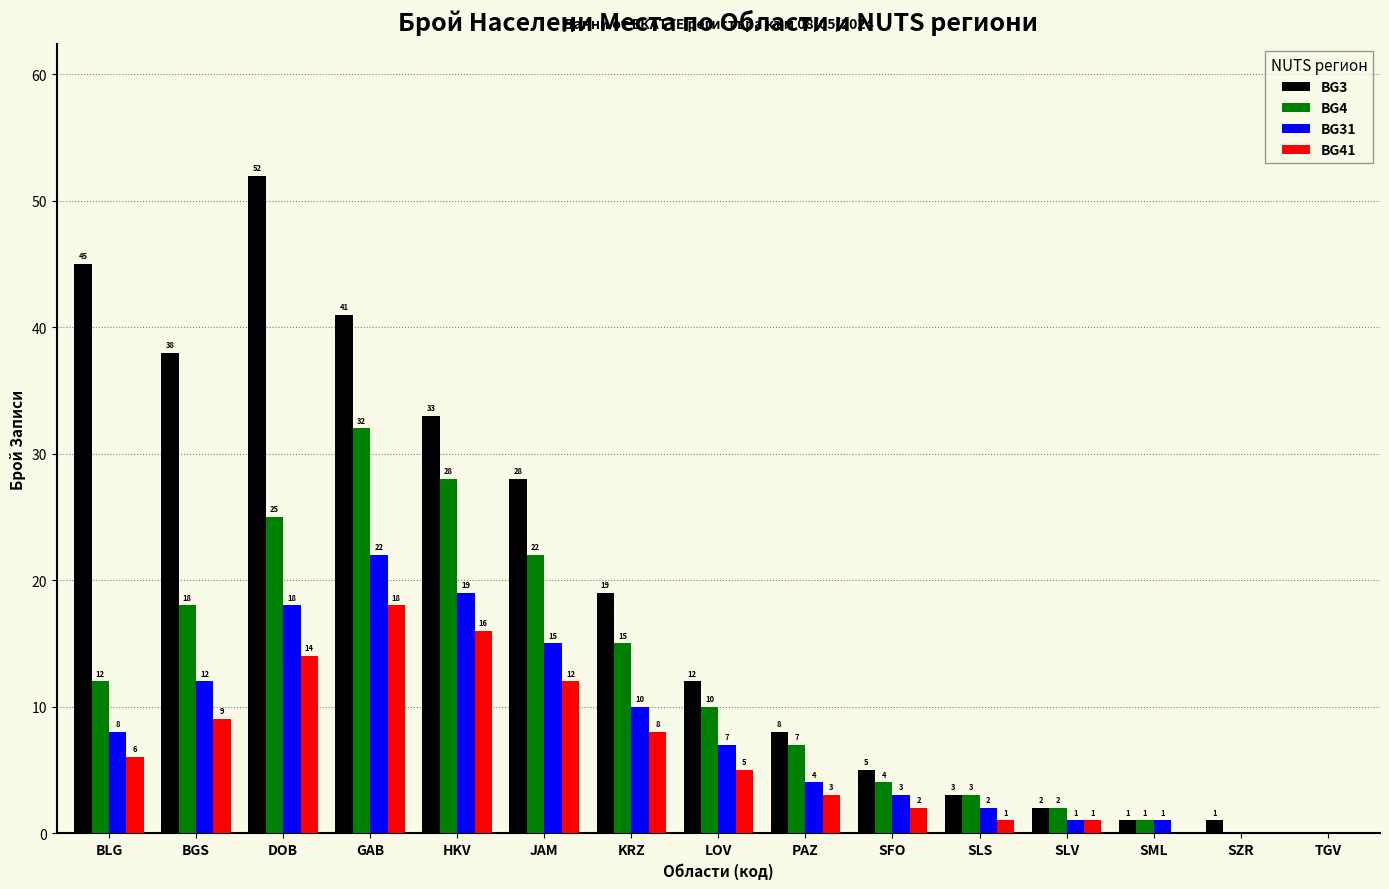

What is the average value of the BG31 series?

8